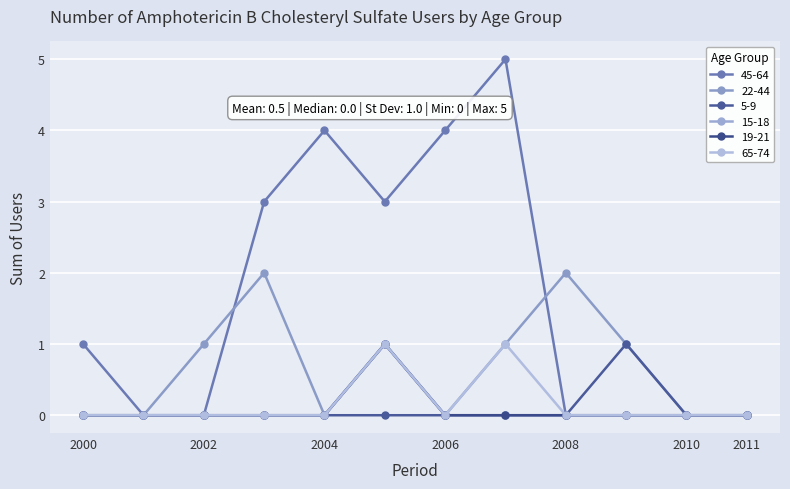

Is this an area chart (filled region under the line)?

No